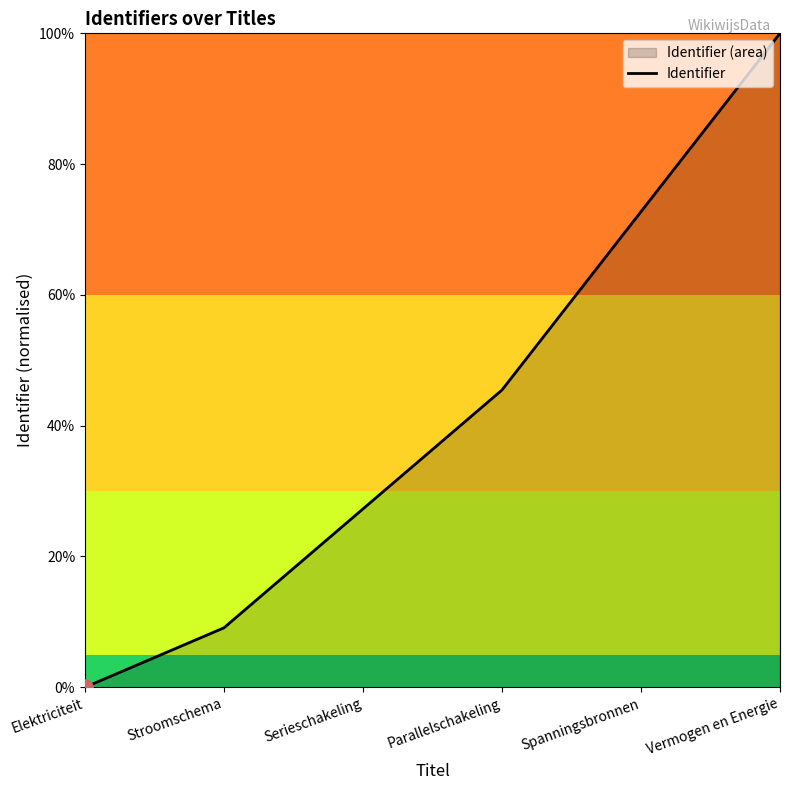

Approximately how many times larger is the value at Parallelschakeling compared to Serieschakeling?

1.7